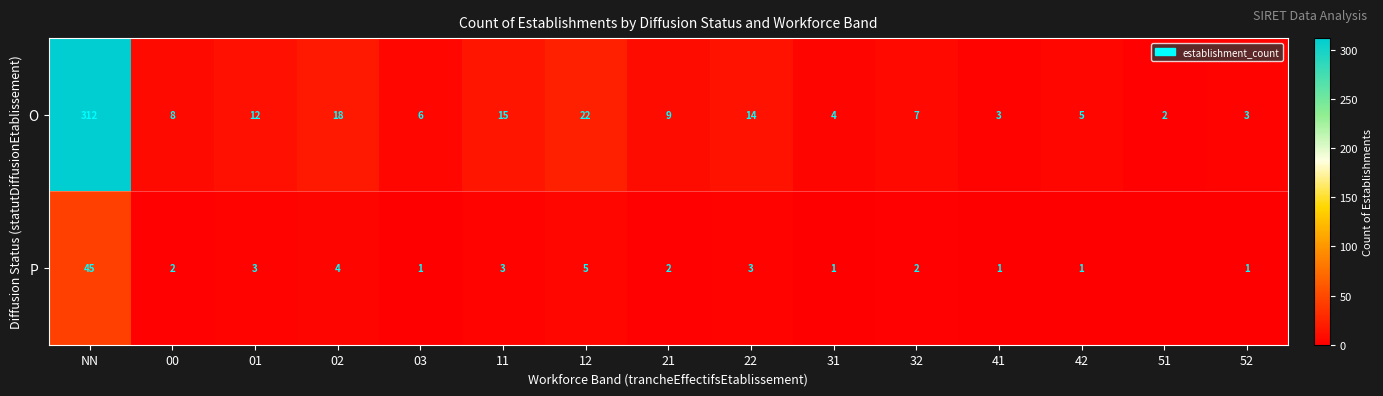

How many values in the O series are below 8?

7